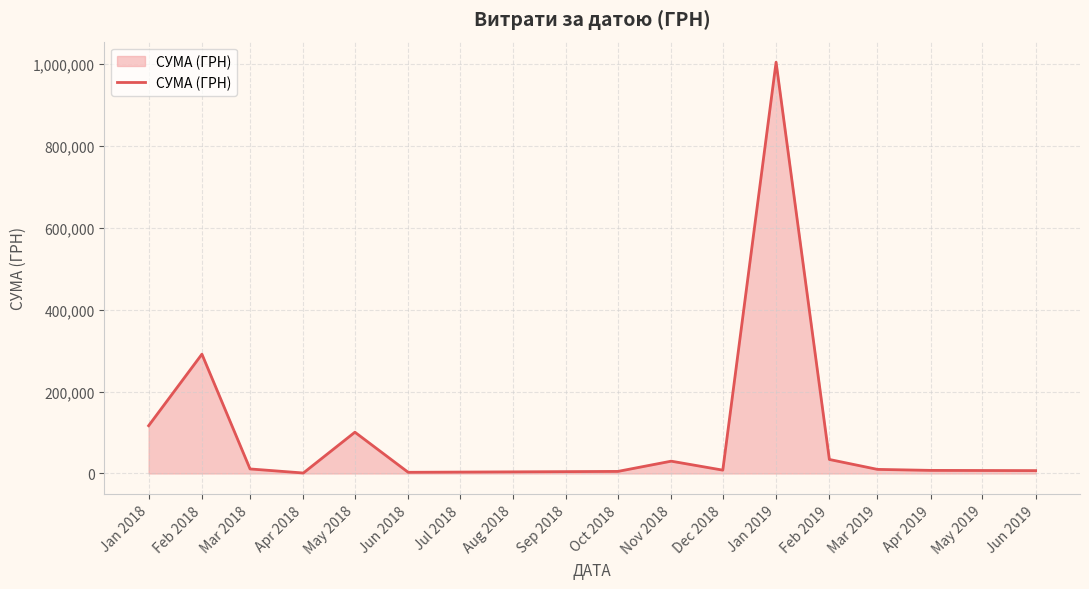

What is the maximum value shown in the chart?

1004842.2